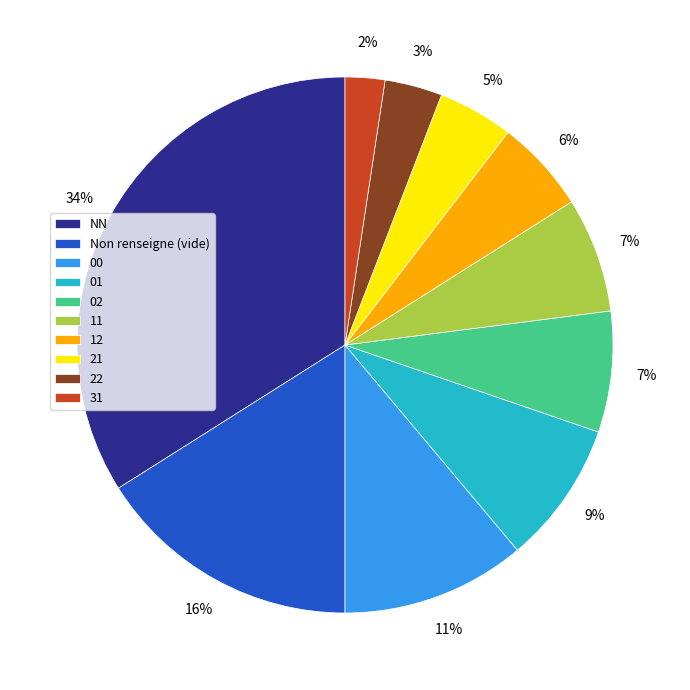

How many segments does this pie chart have?

10